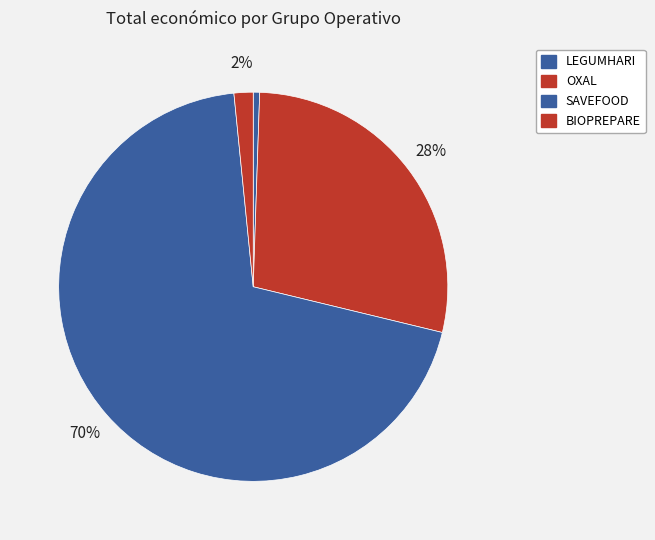

To the nearest percent, what percentage of the pie is BIOPREPARE?

2%